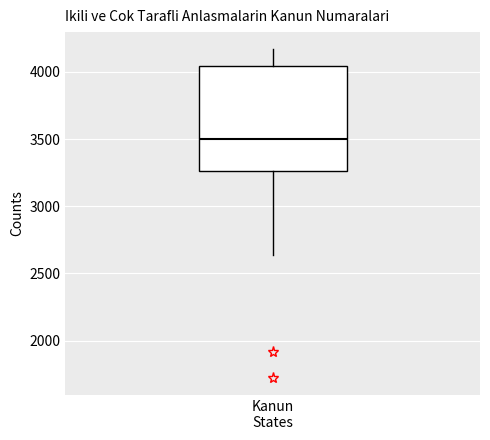

Transcribe this box plot: give where the median line is, the range the box spans, and where the two whiskers end, as read against the y-axis. The values are not printed on the chart, so give them approximately, as read against the axis.

median 3500, box 3250 to 4050, whiskers 2650 to 4150